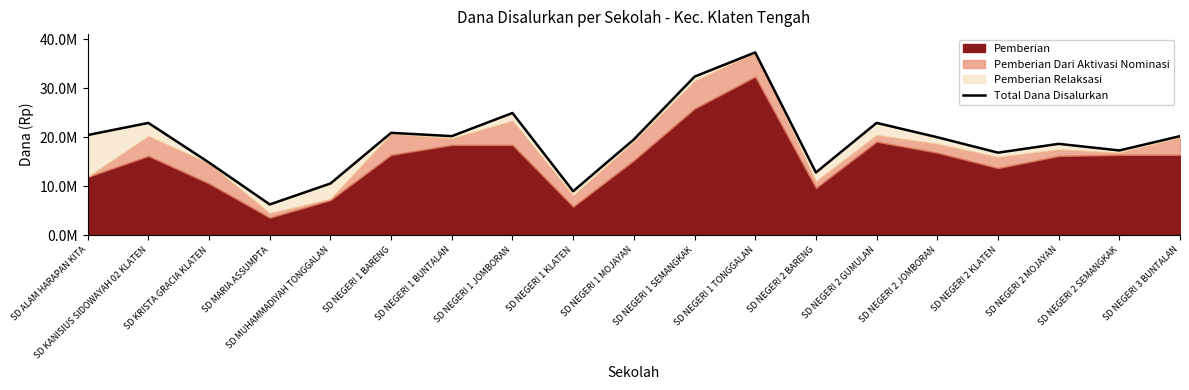

Reading left to right, what are all the values shown in this chart?

SD ALAM HARAPAN KITA=20475000	SD KANISIUS SIDOWAYAH 02 KLATEN=22950000	SD KRISTA GRACIA KLATEN=14850000	SD MARIA ASSUMPTA=6300000	SD MUHAMMADIYAH TONGGALAN=10575000	SD NEGERI 1 BARENG=20925000	SD NEGERI 1 BUNTALAN=20250000	SD NEGERI 1 JOMBORAN=24975000	SD NEGERI 1 KLATEN=9000000	SD NEGERI 1 MOJAYAN=19575000	SD NEGERI 1 SEMANGKAK=32400000	SD NEGERI 1 TONGGALAN=37350000	SD NEGERI 2 BARENG=12825000	SD NEGERI 2 GUMULAN=22950000	SD NEGERI 2 JOMBORAN=20025000	SD NEGERI 2 KLATEN=16875000	SD NEGERI 2 MOJAYAN=18675000	SD NEGERI 2 SEMANGKAK=17325000	SD NEGERI 3 BUNTALAN=20250000